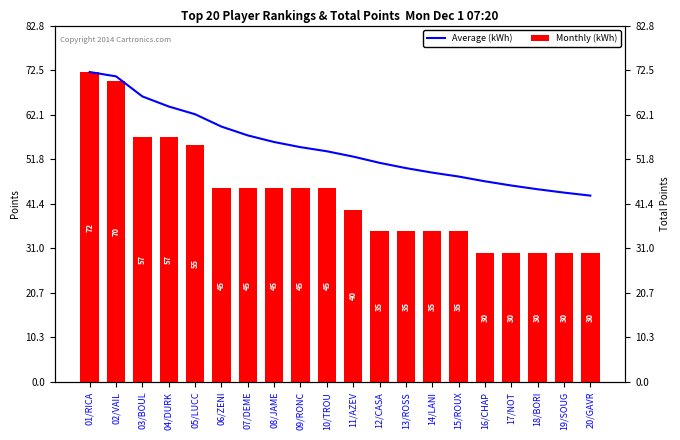

Which series has the widest spread of values?

Monthly (kWh)